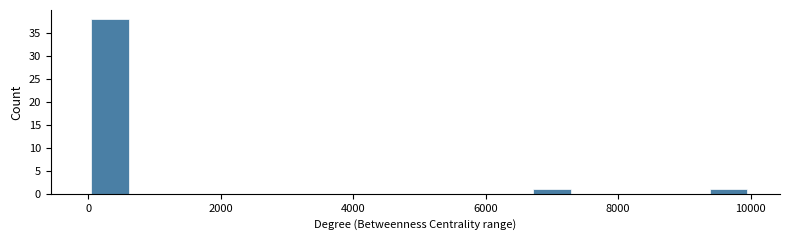

Read against the x-axis, roughly where is the centre of the tallest bar?

400